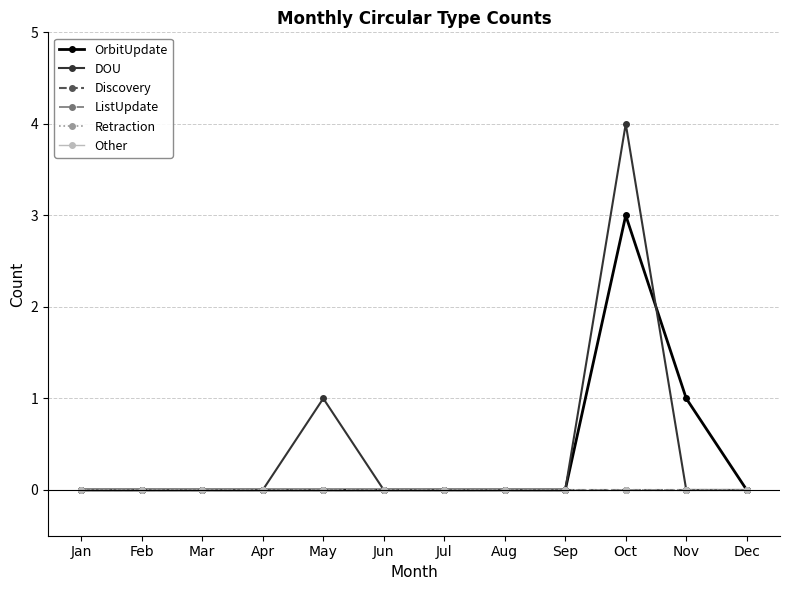

Does the chart have visible grid lines?

Yes